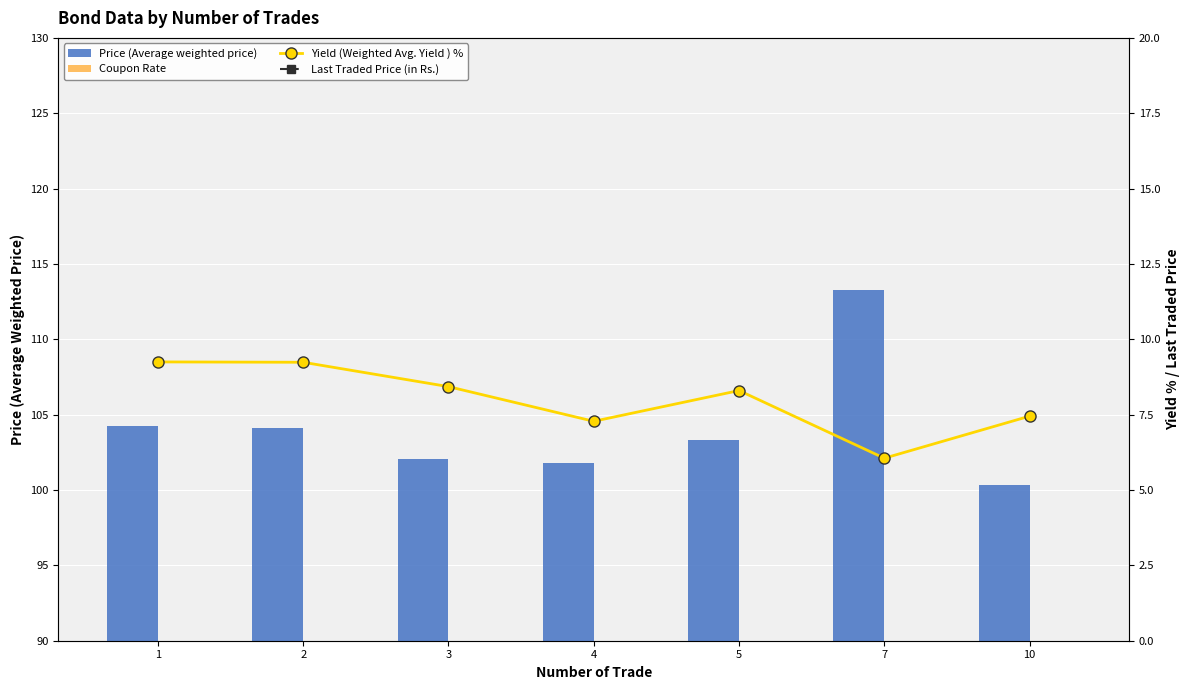

At which label does Price (Average weighted price) reach its minimum?

10